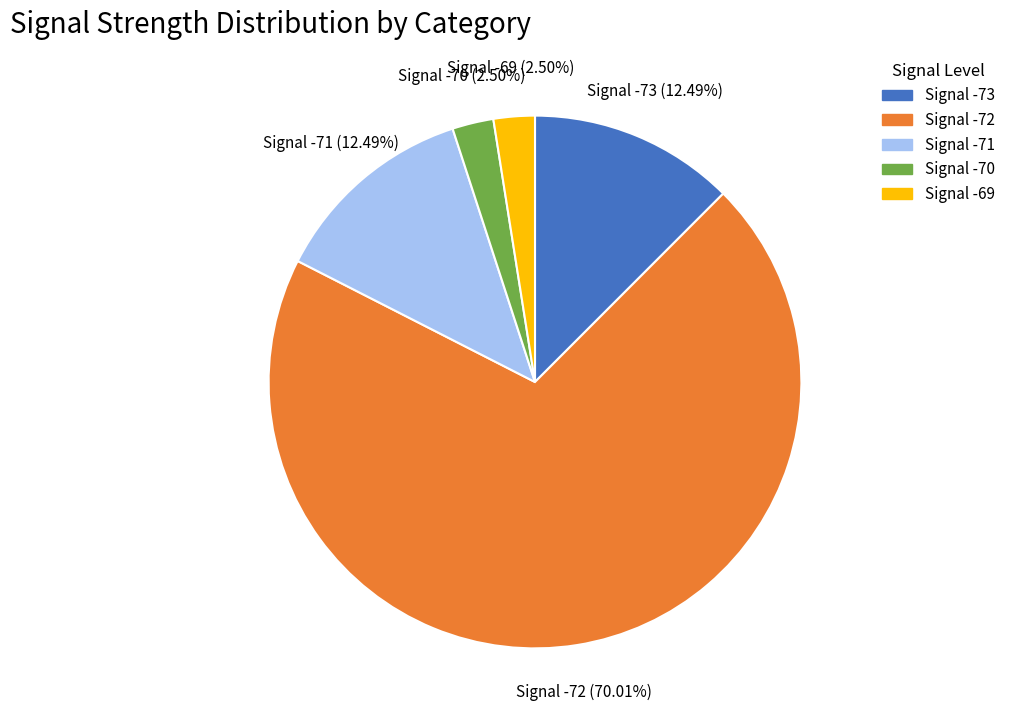

Is there any slice that represents more than half of the pie?

Yes